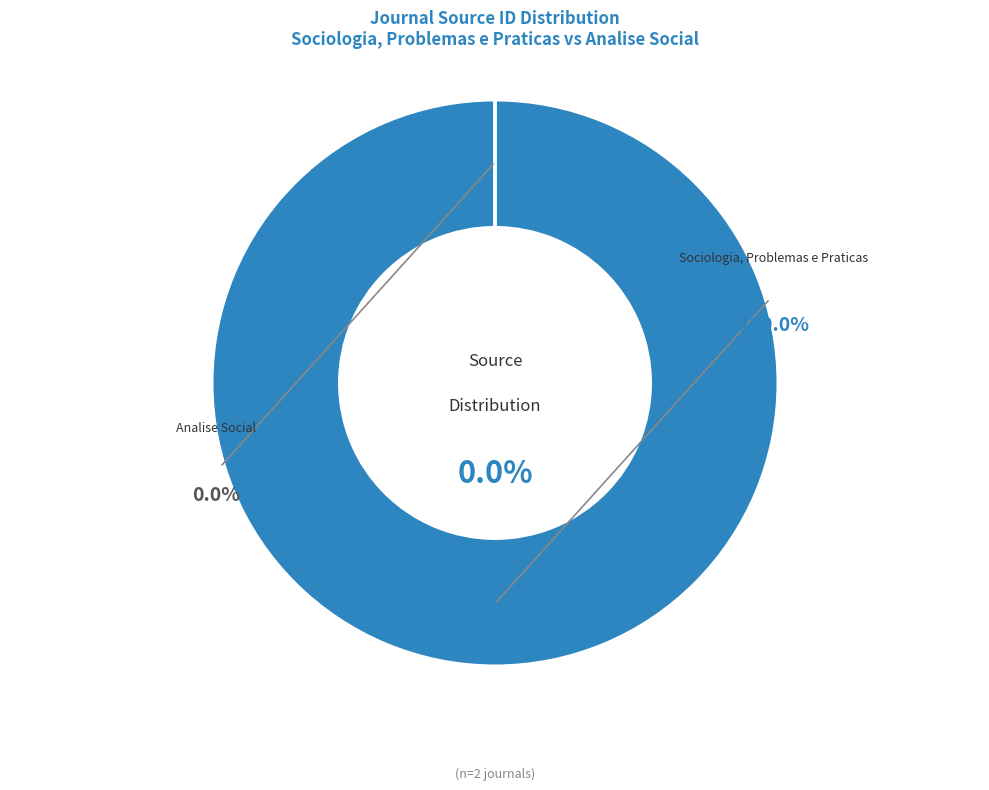

What is the total percentage of Analise Social and Sociologia, Problemas e Praticas?

100.0%